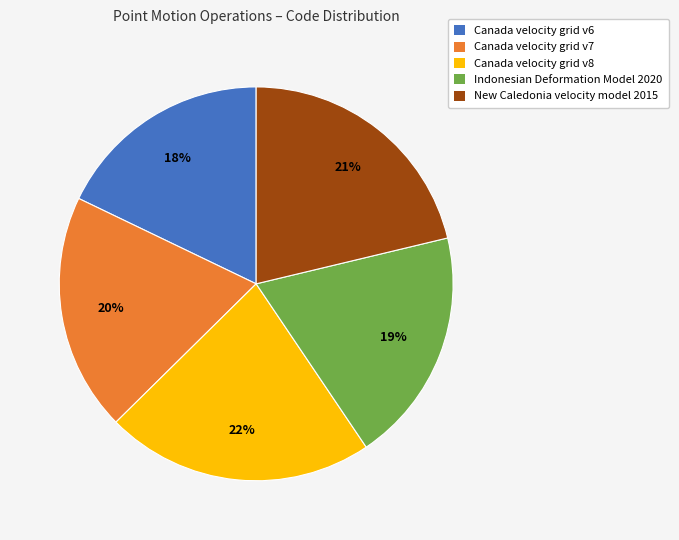

Is there any slice that represents more than half of the pie?

No